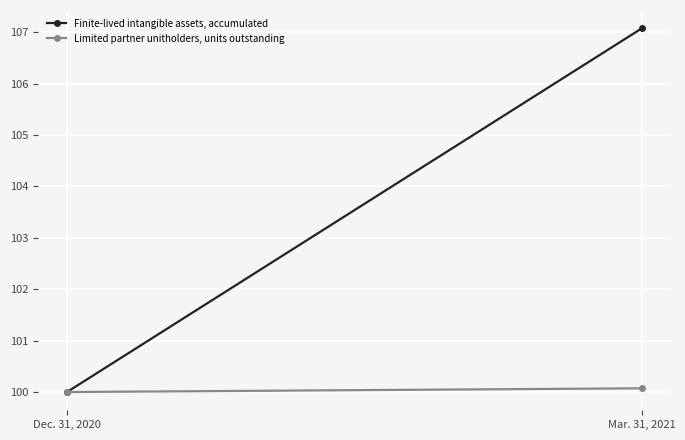

The value of Finite-lived intangible assets, accumulated at Mar. 31, 2021 is 107.1. True or false?

True